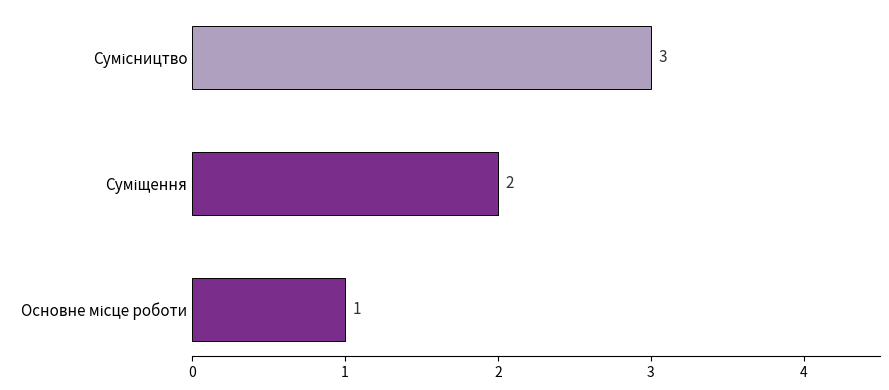

What is the minimum value shown in the chart?

1